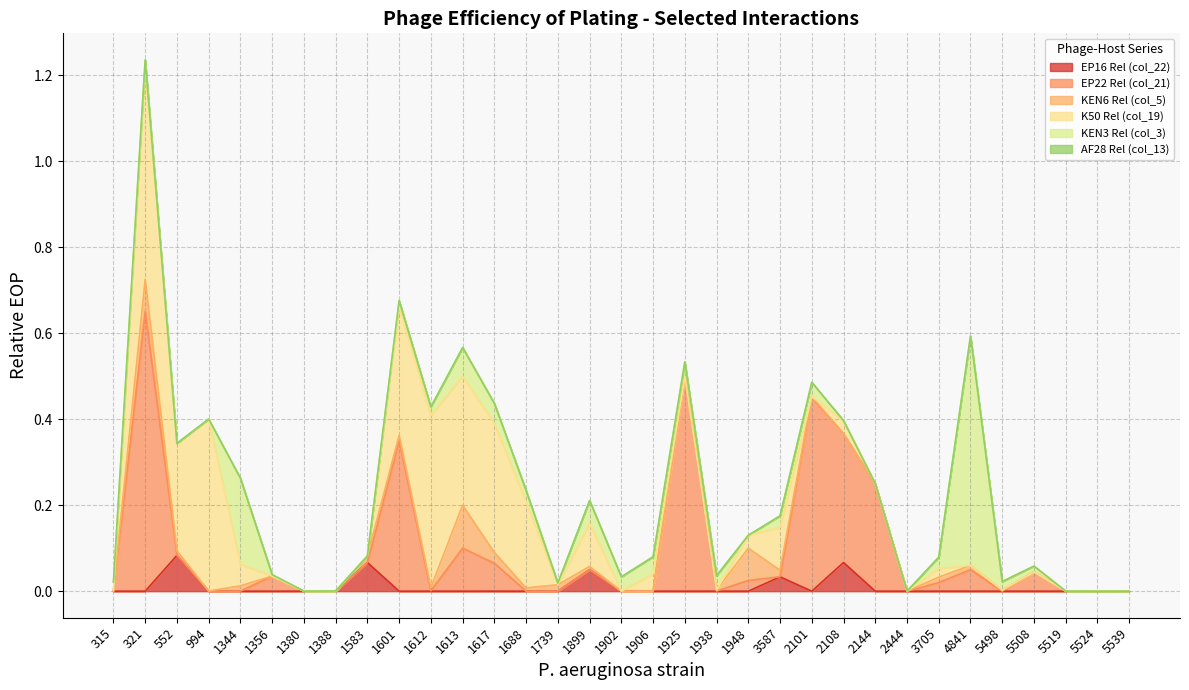

What is the total value across all series at 1906?

0.1